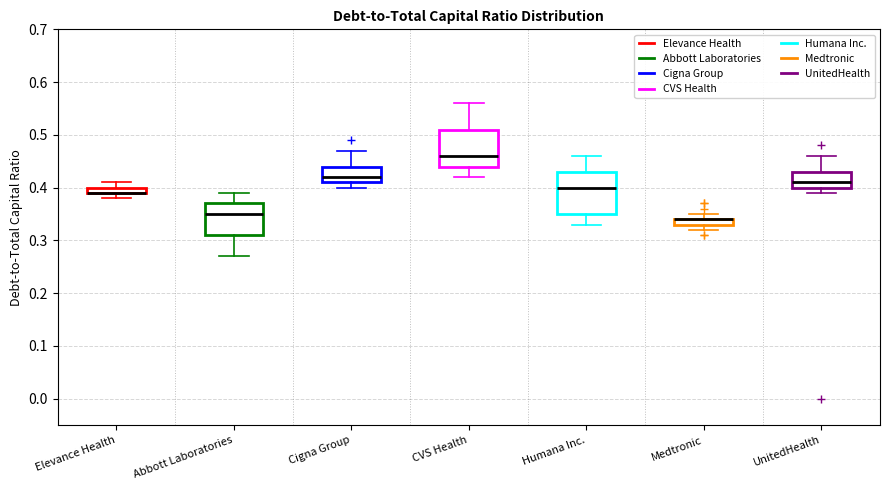

Where does the lower whisker of the box for Elevance Health end on the y-axis? The values are not printed on the chart, so give them approximately, as read against the axis.

0.38